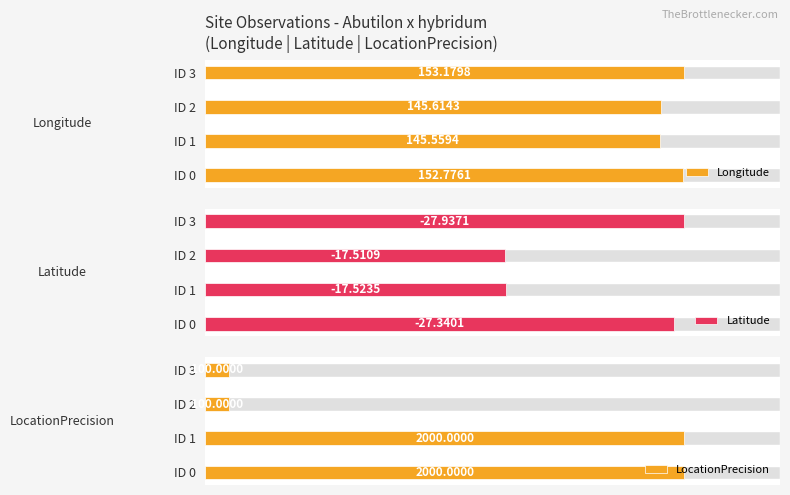

How many data points does each series have?

4